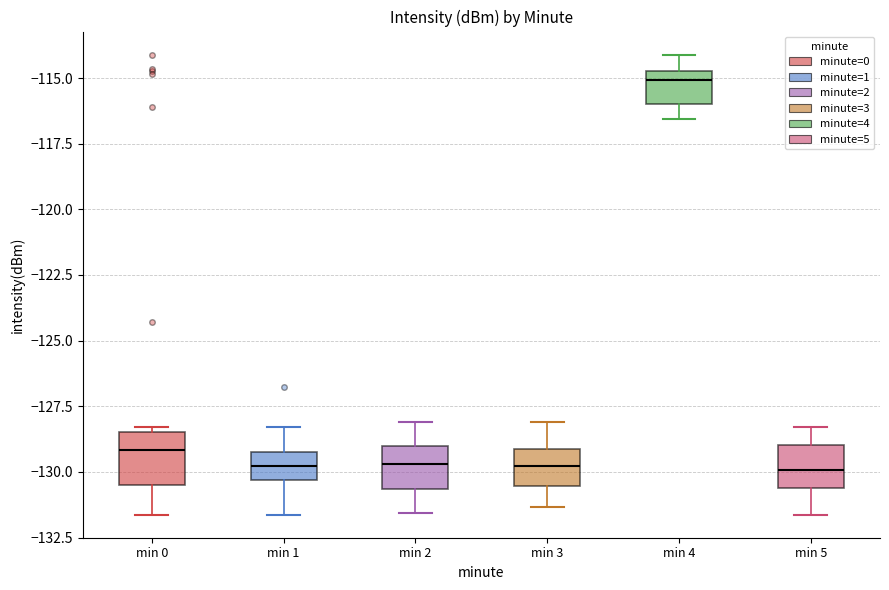

Which box's median line is the highest?

min 4